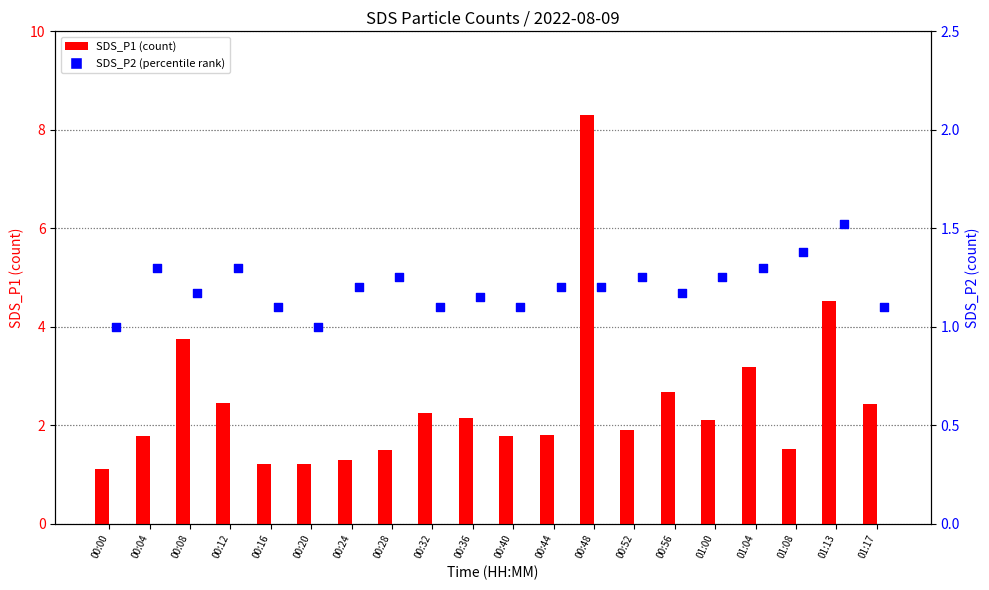

Is the value of SDS_P1 at 01:00 greater than the value of SDS_P2 at 00:36?

Yes